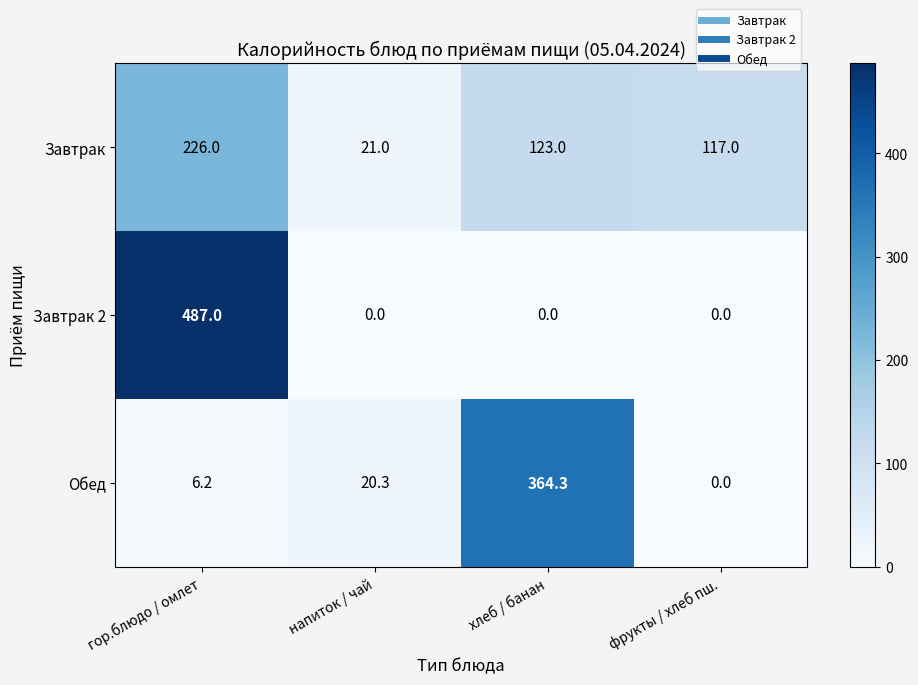

How many data points does each series have?

4